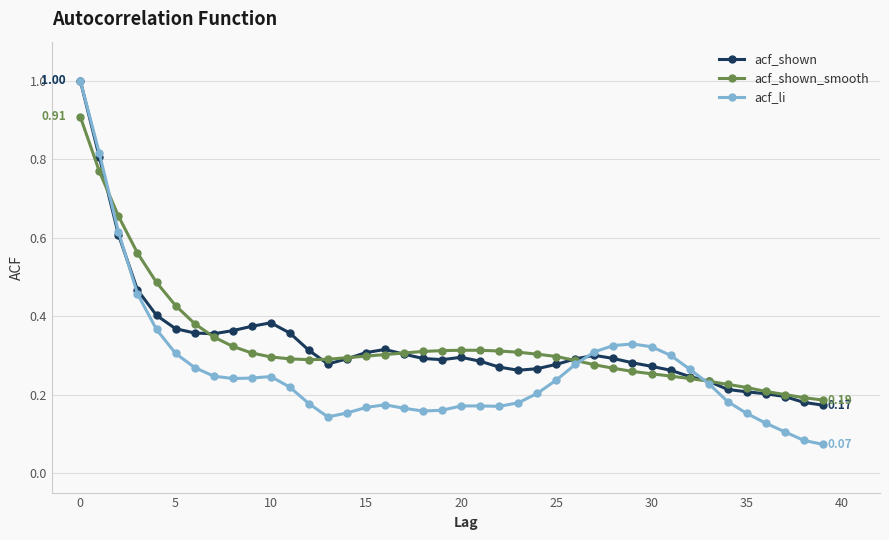

Which series has the widest spread of values?

acf_li